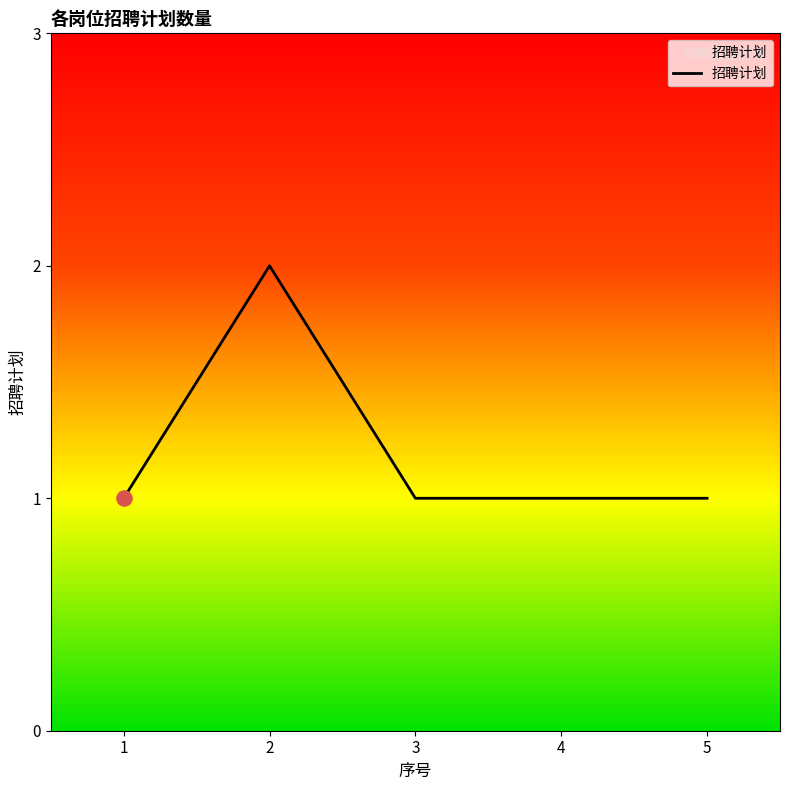

What is the ratio of the value at 5 to the value at 4?

1.0